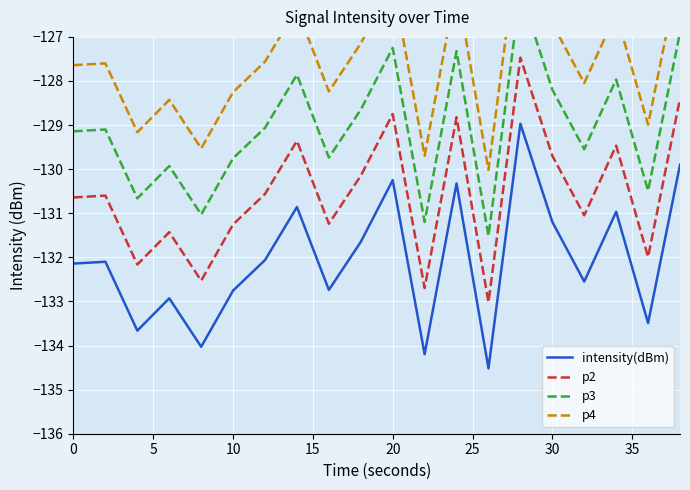

Is this an area chart (filled region under the line)?

No